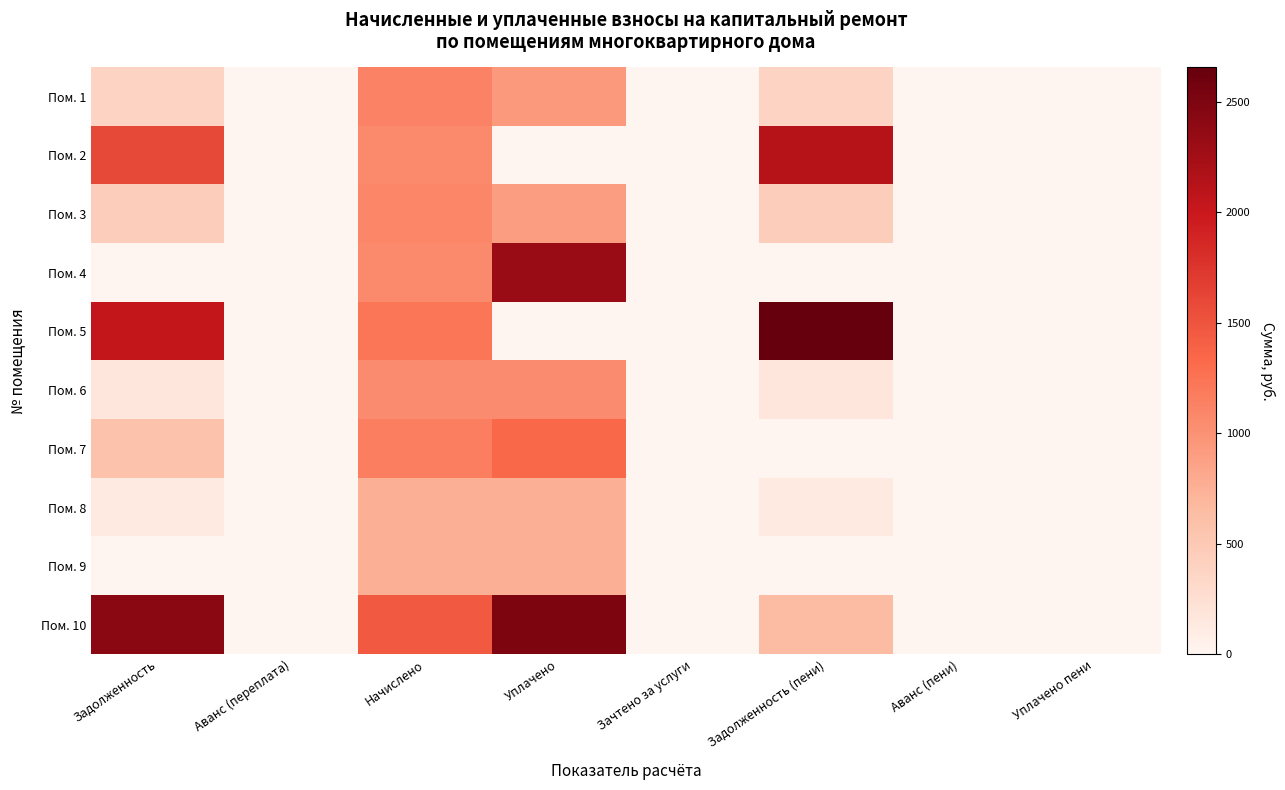

Rank the series by their maximum value, from lowest to highest.

Пом. 8, Пом. 9, Пом. 6, Пом. 3, Пом. 1, Пом. 7, Пом. 2, Пом. 4, Пом. 10, Пом. 5